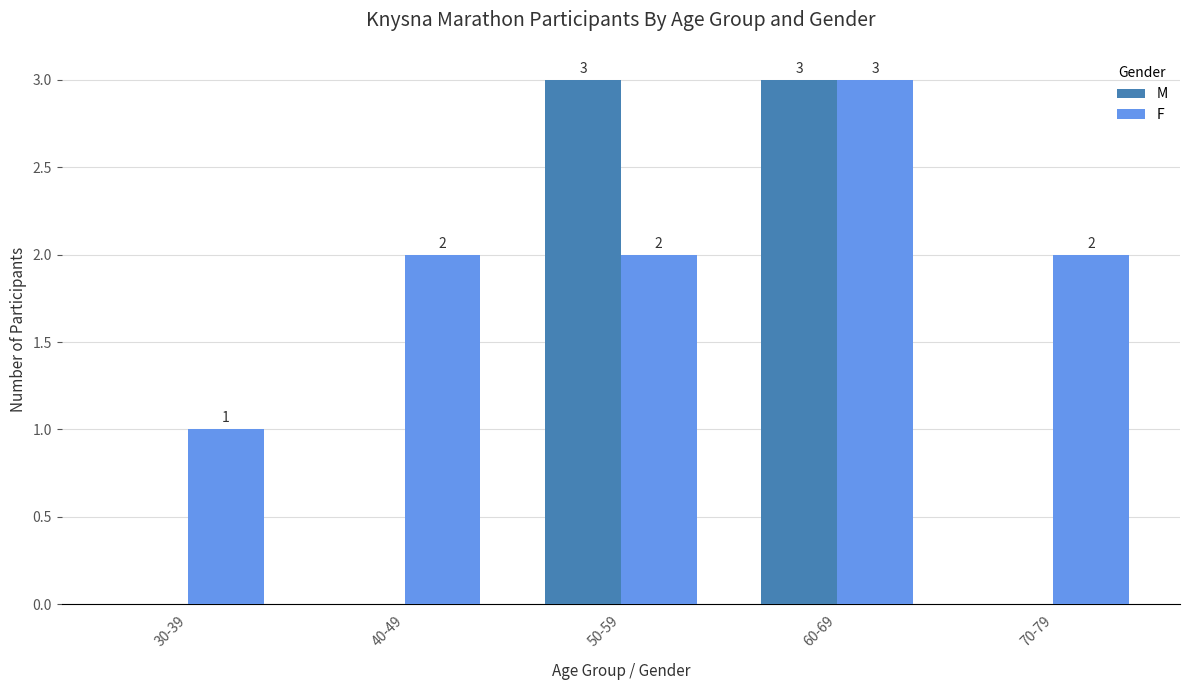

Between 50-59 and 70-79, which series saw the biggest shift?

M